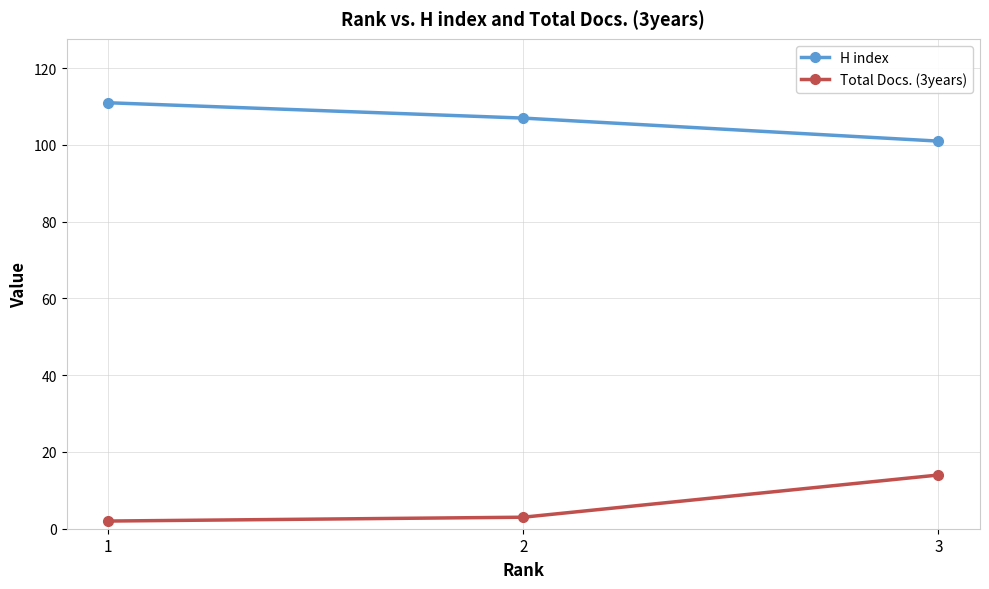

Which label corresponds to the largest value in the chart?

1